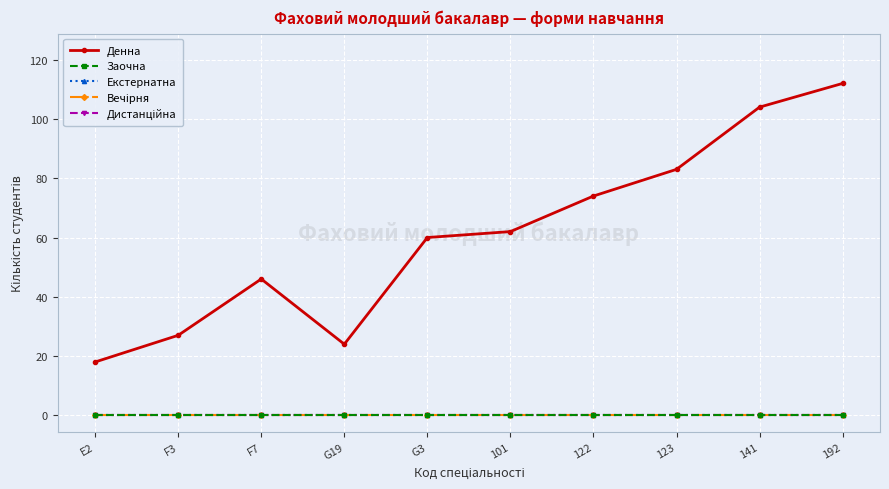

What position from the left is 192?

10